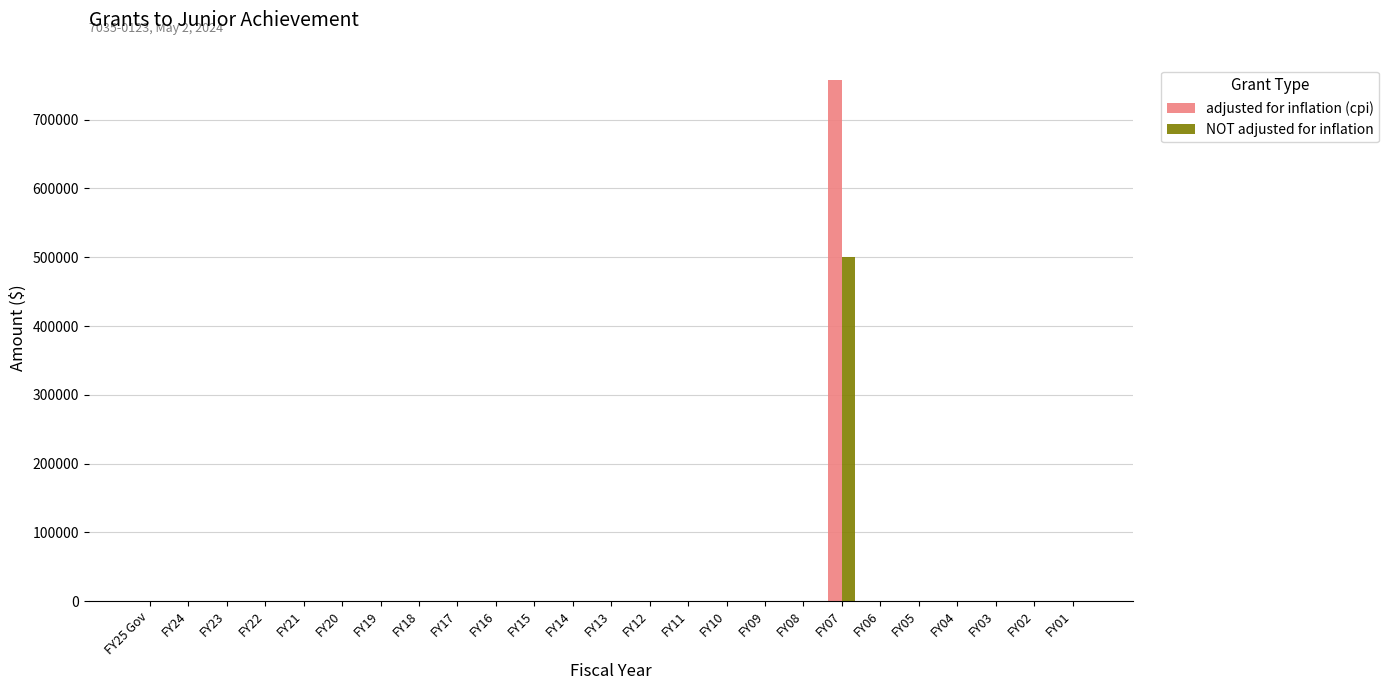

Is it true that adjusted for inflation (cpi) equals 0 at FY10?

True